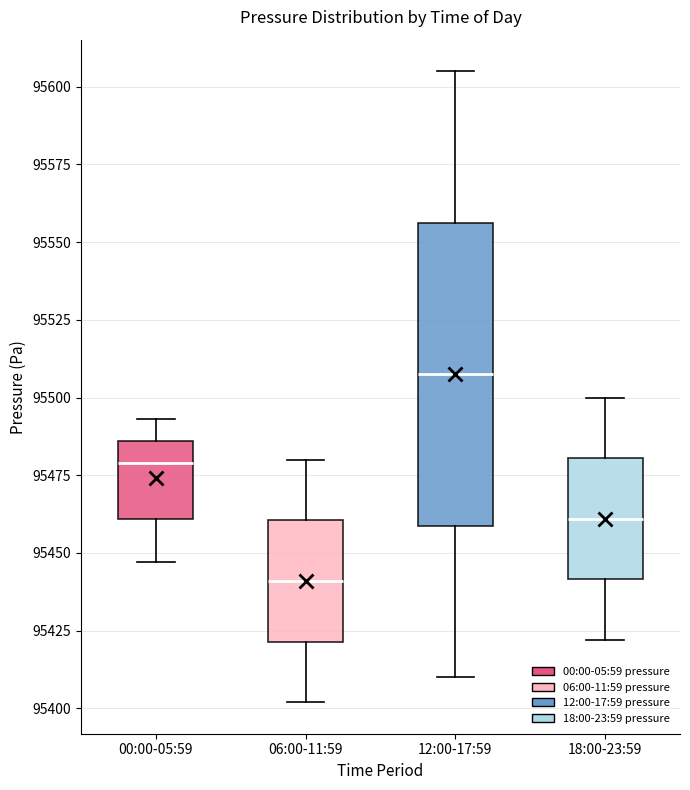

Where does the upper whisker of the box for 18:00-23:59 end on the y-axis? The values are not printed on the chart, so give them approximately, as read against the axis.

95500